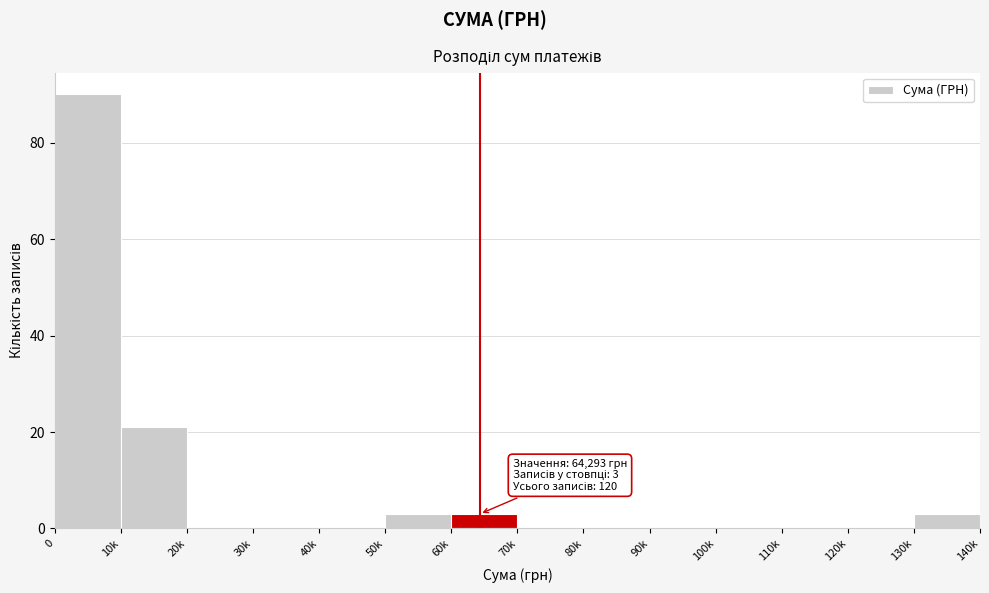

Reading right to left, extract all data points from this chart.

130k=3	120k=0	110k=0	100k=0	90k=0	80k=0	70k=0	60k=3	50k=3	40k=0	30k=0	20k=0	10k=21	0=90